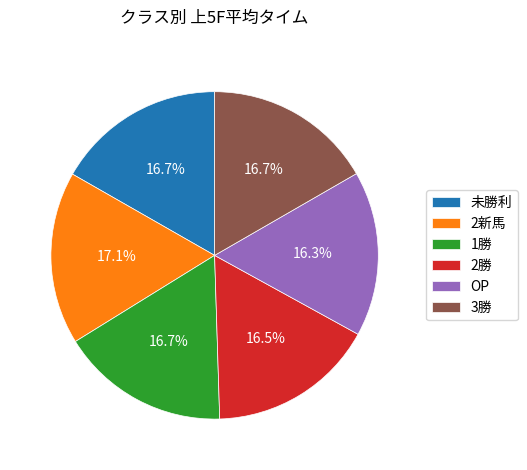

What percentage is the 2新馬 slice, to the nearest percent?

17%